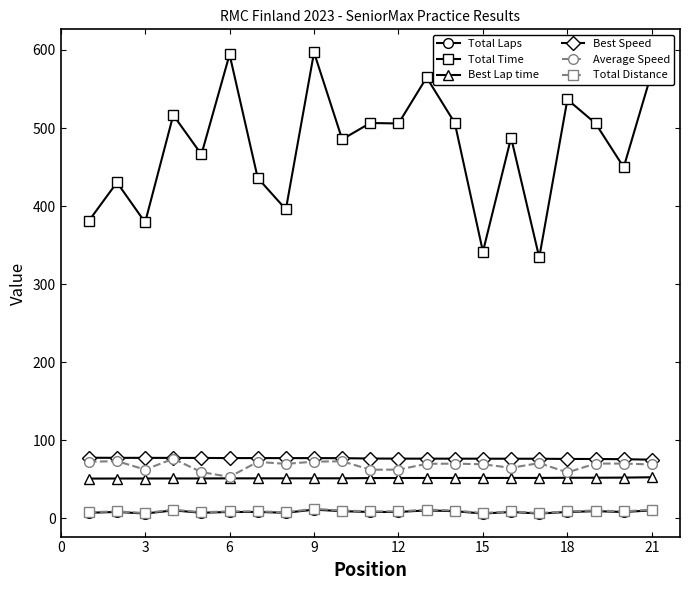

What is the value of the Total Time point at the 4th from the left?

516.6